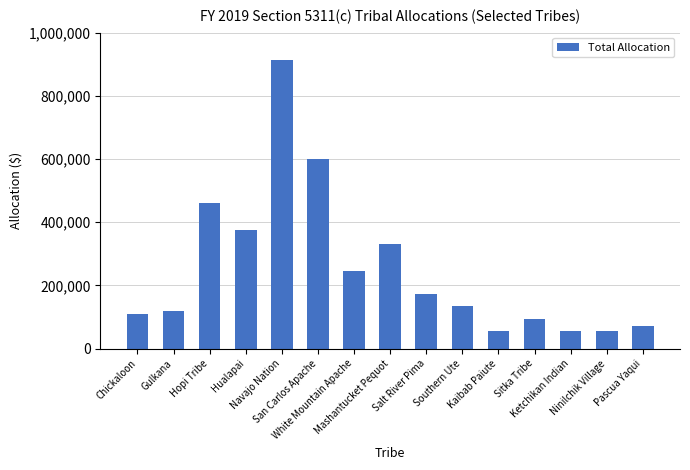

What is the label of the 14th bar from the right?

Gulkana